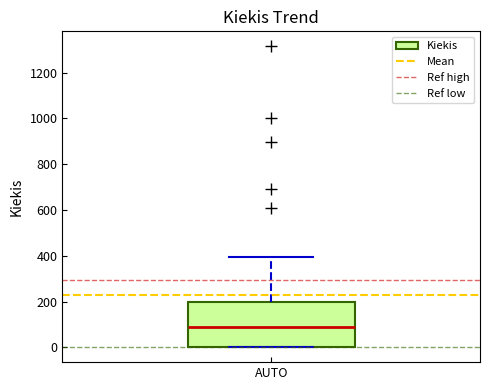

Transcribe this box plot: give where the median line is, the range the box spans, and where the two whiskers end, as read against the y-axis. The values are not printed on the chart, so give them approximately, as read against the axis.

median 80, box 0 to 200, whiskers 0 to 400